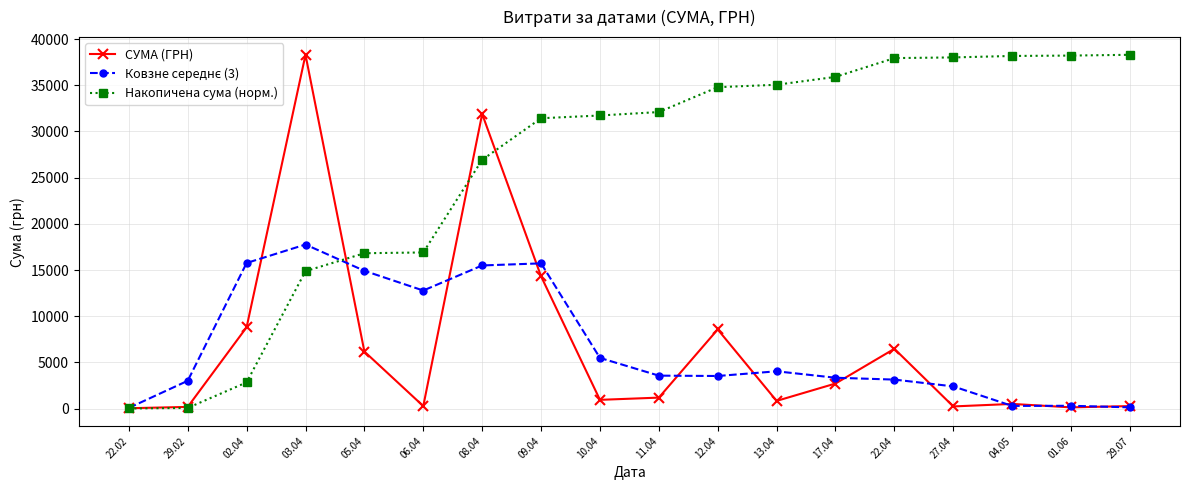

What is the difference between the highest and lowest values at 08.04?

16399.8